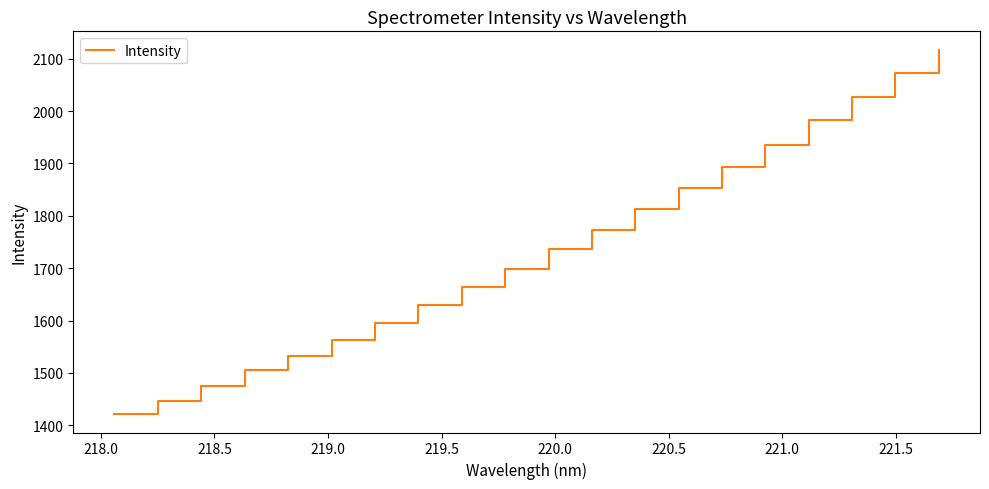

What is the maximum value shown in the chart?

2117.4